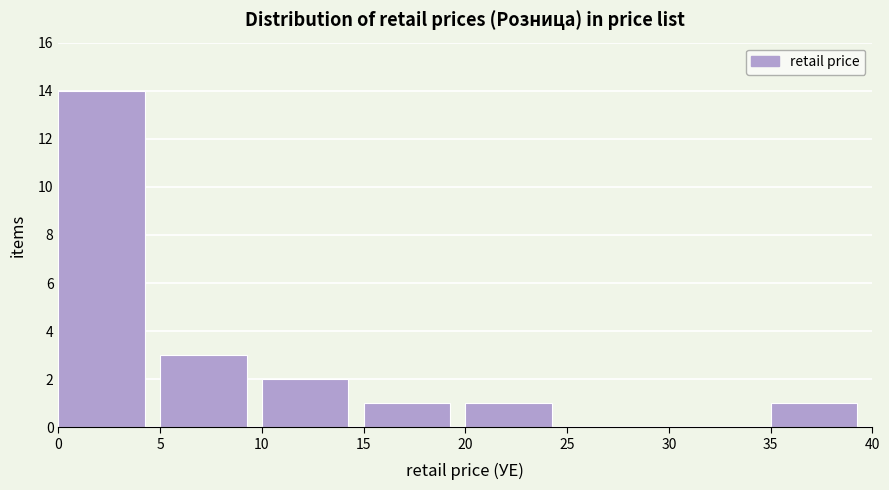

Which range on the x-axis has the tallest bar?

0 to 5